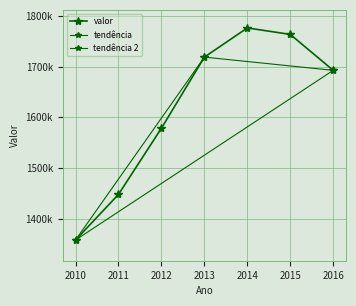

What is the difference between the values at 2012 and 2014?

197411